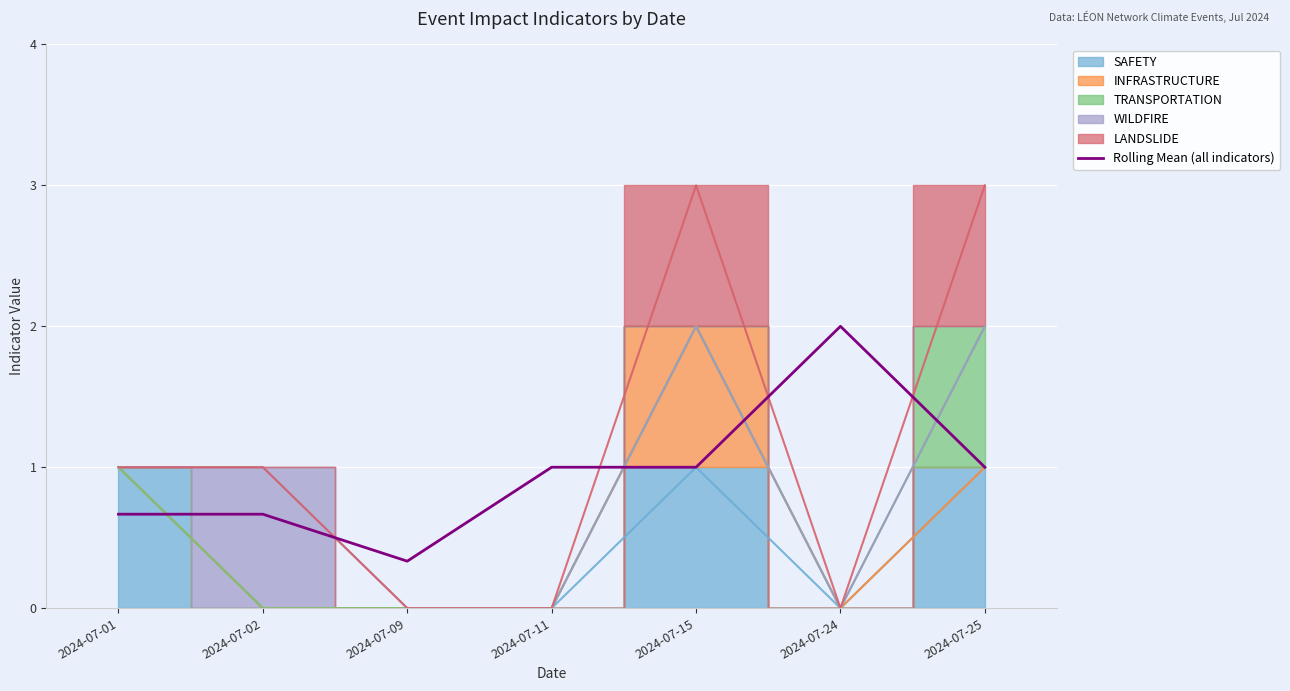

What is the minimum value for Rolling Mean (all indicators)?

0.3